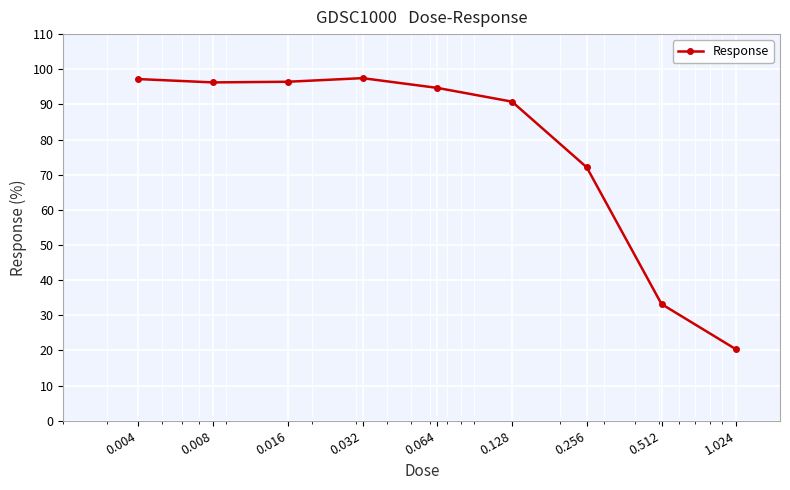

What is the maximum value shown in the chart?

97.5